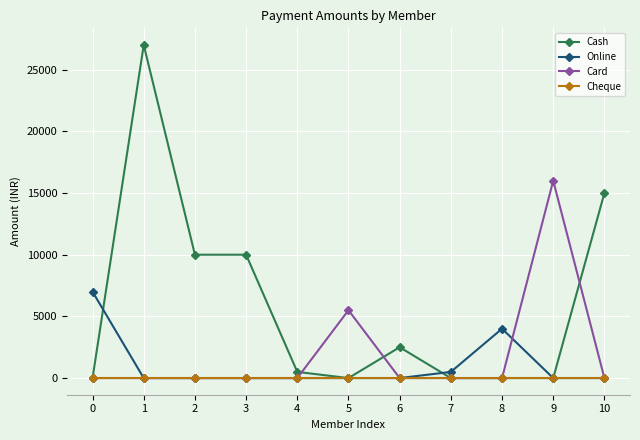

What is the total value across all series at 0?

7000